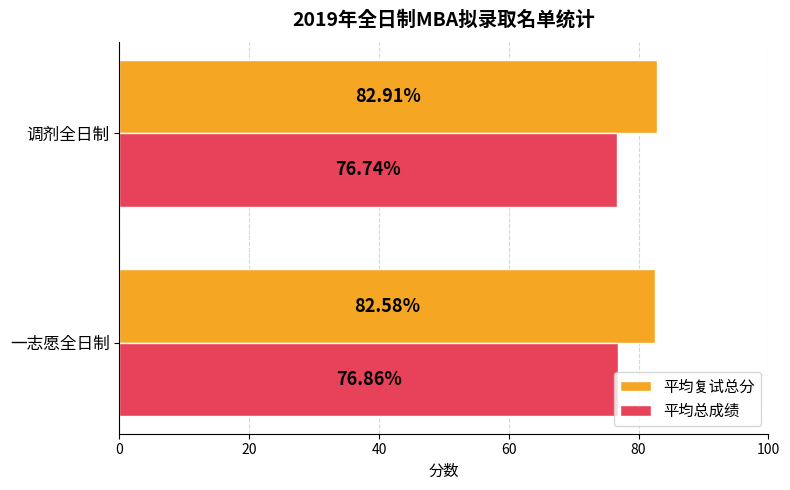

List the series in order of their overall mean, lowest first.

平均总成绩, 平均复试总分